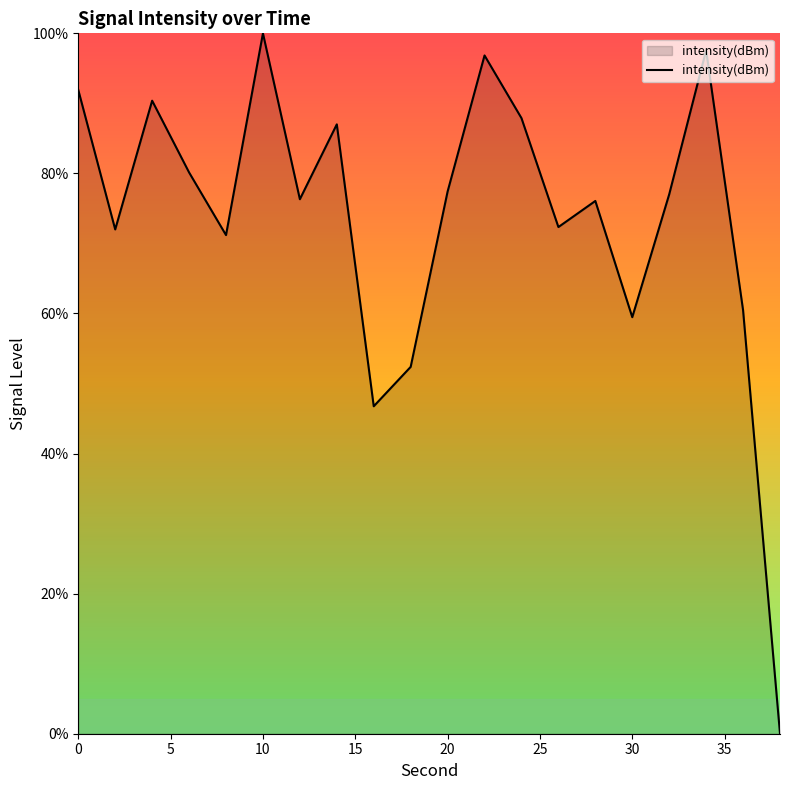

What is the maximum value shown in the chart?

100.0